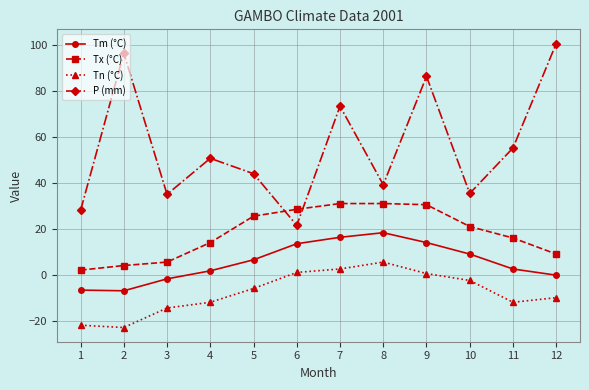

True or false: P (mm) and Tm (°C) cross at least once.

False